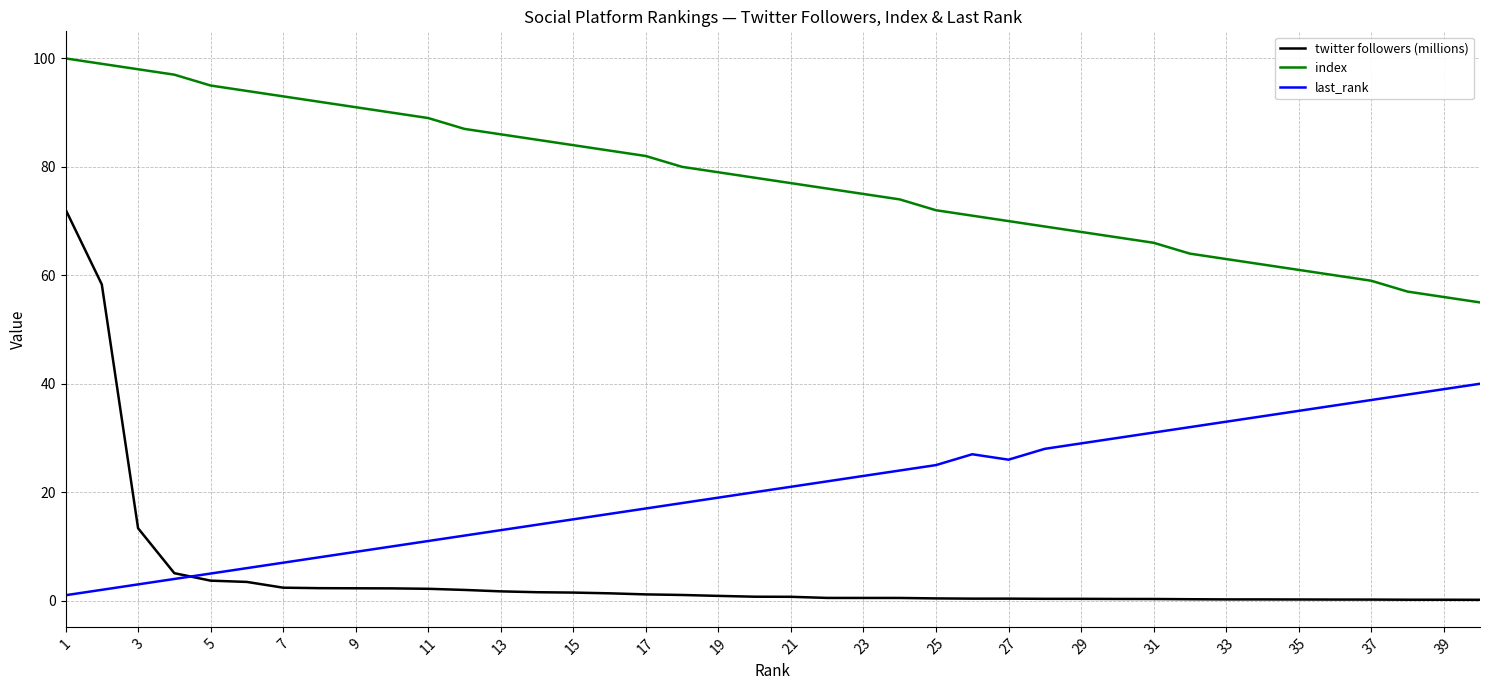

How many lines are shown in the chart?

3